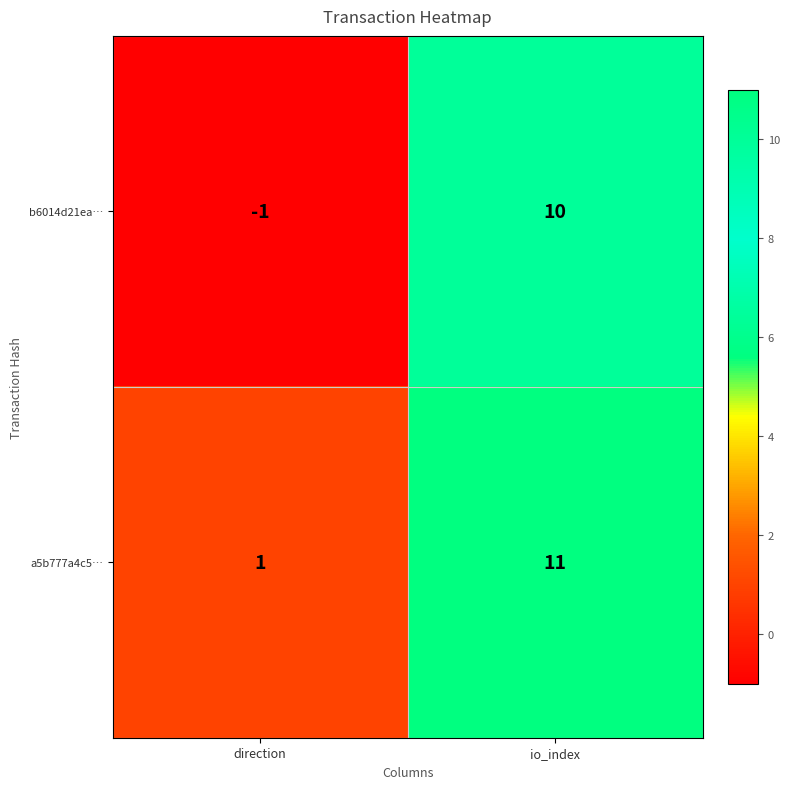

The b6014d21ea… series shows -1 at direction. True or false?

True